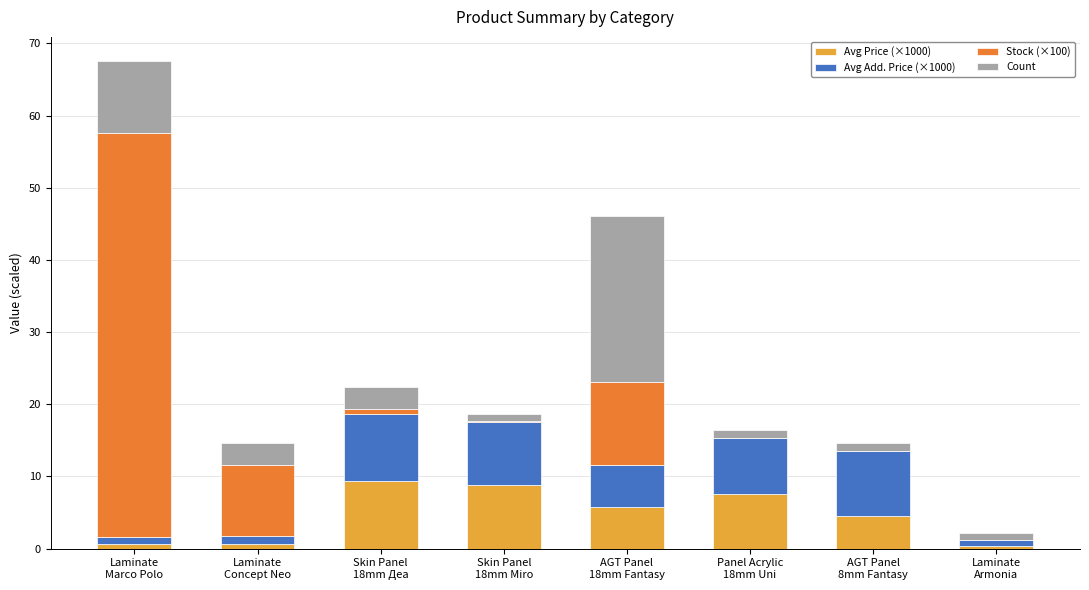

What is the difference between the Avg Price (×1000) values at Skin Panel
18mm Деа and AGT Panel
8mm Fantasy?

4.8